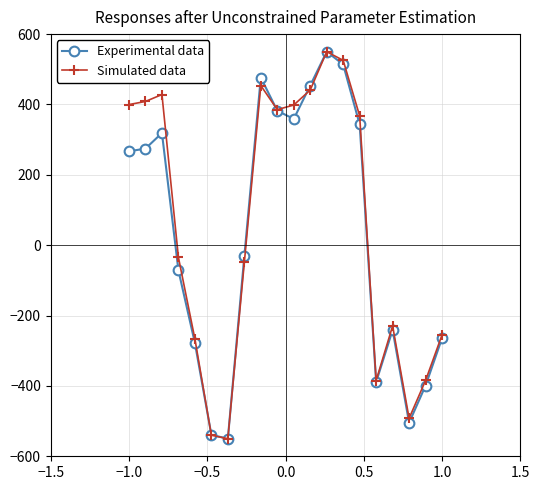

What is the value of the Experimental data point at the 20th from the left?

-264.3